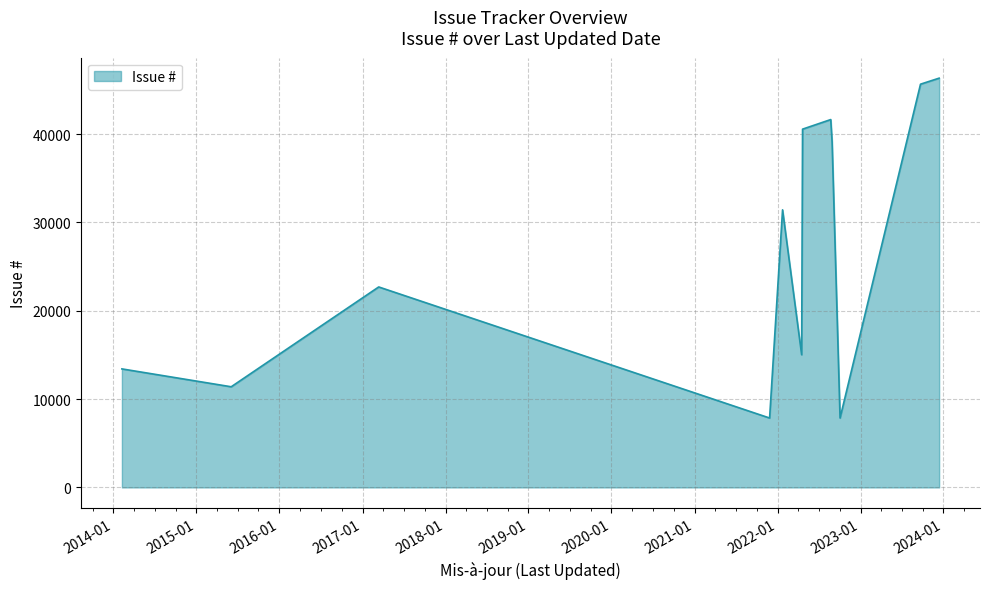

What is the maximum value shown in the chart?

46341